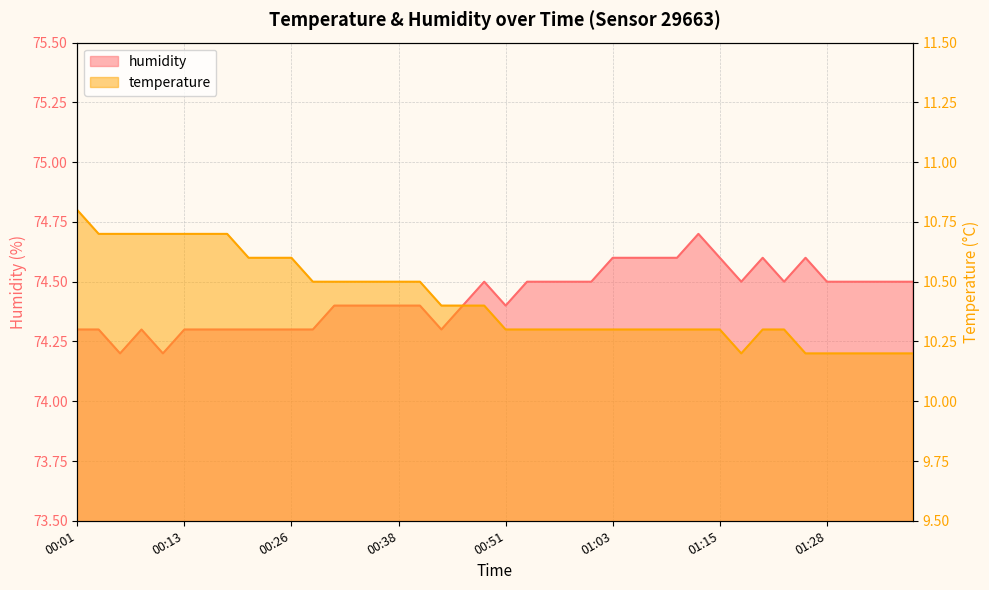

What are all the series names shown in the legend?

temperature, humidity